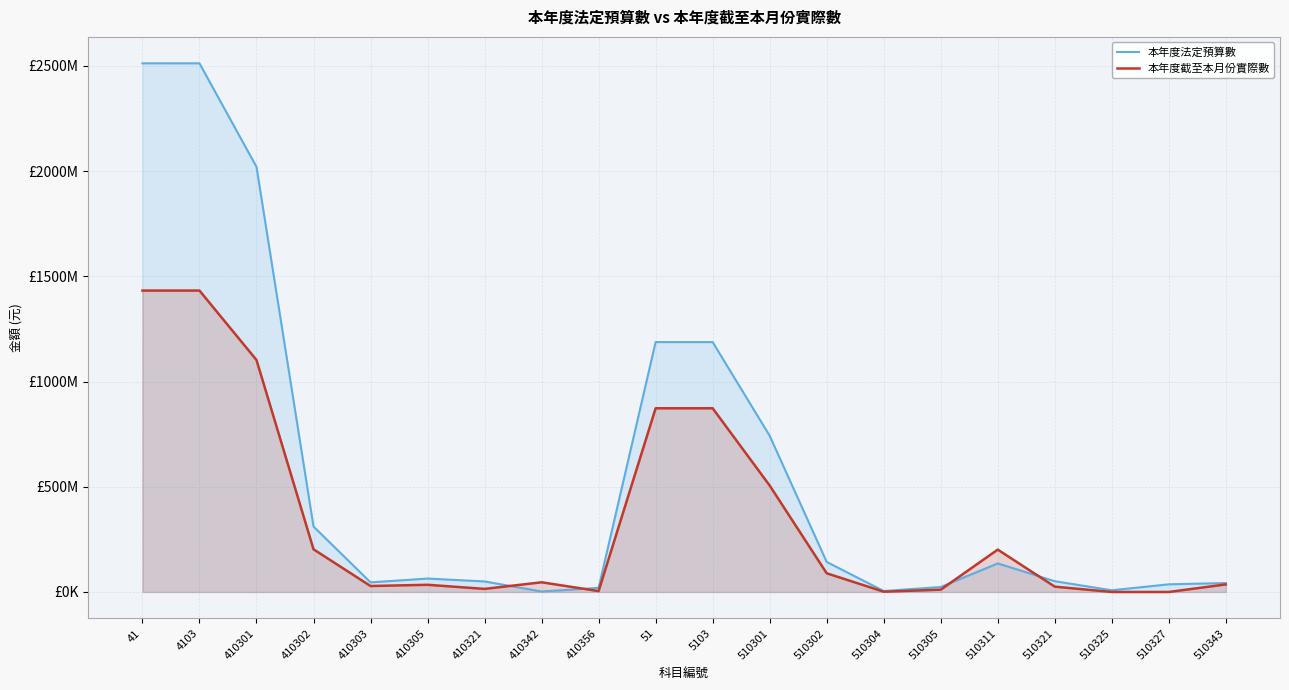

Where does the 本年度截至本月份實際數 series first go above 45992551?

41